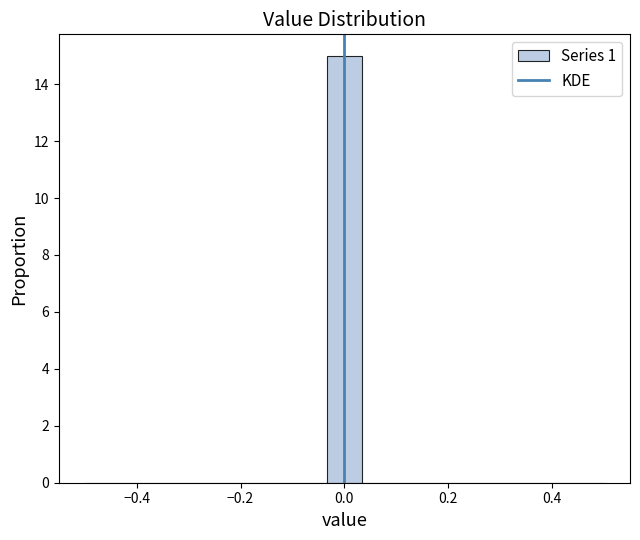

Read against the x-axis, roughly where is the centre of the tallest bar?

0.00